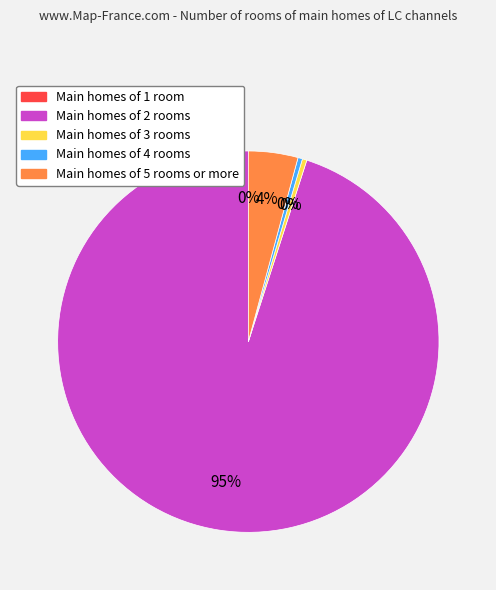

How many segments does this pie chart have?

5